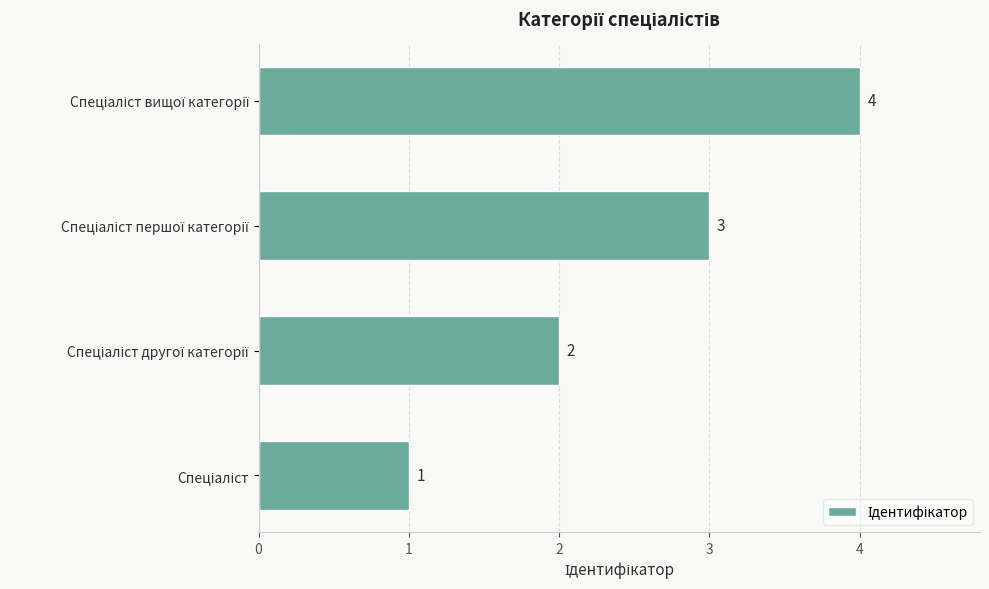

What is the sum of all values?

10